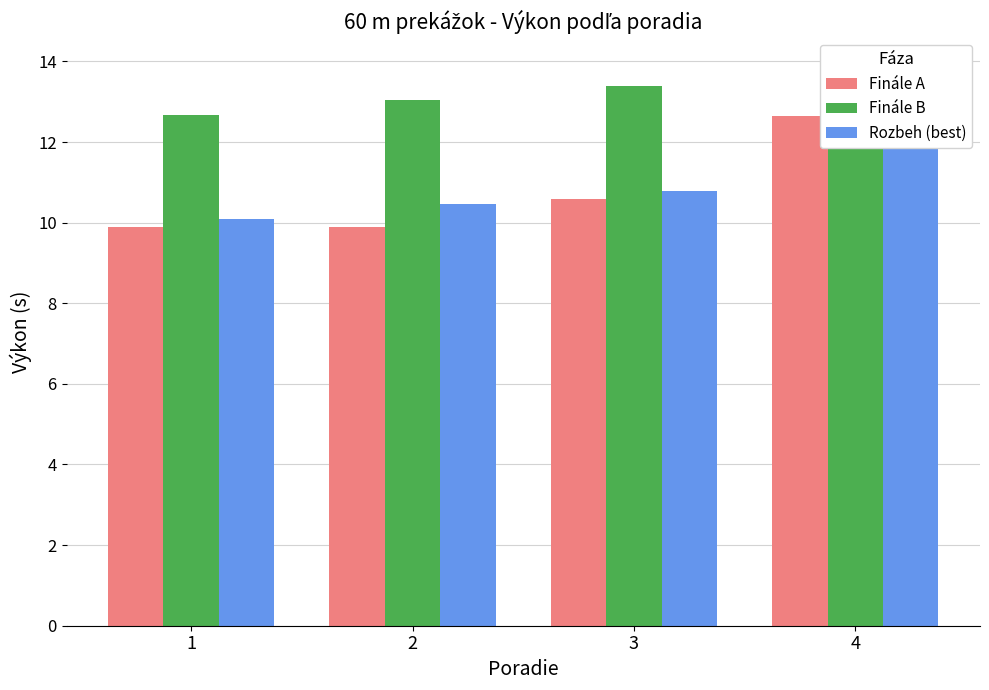

Which label corresponds to the largest value in the chart?

4